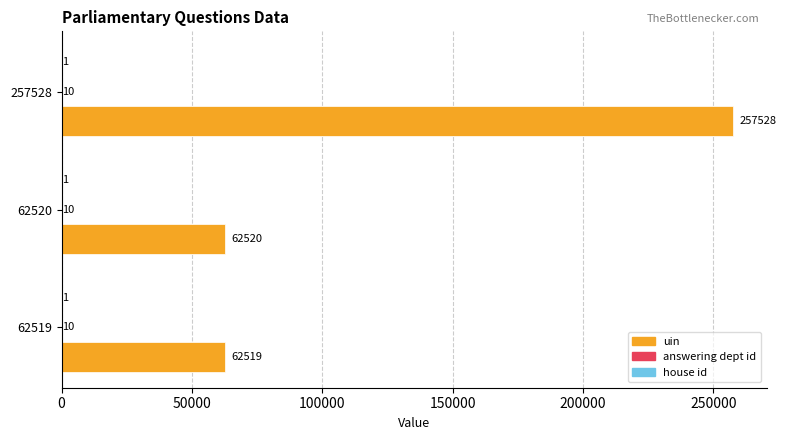

Which category has the highest value across all series?

257528